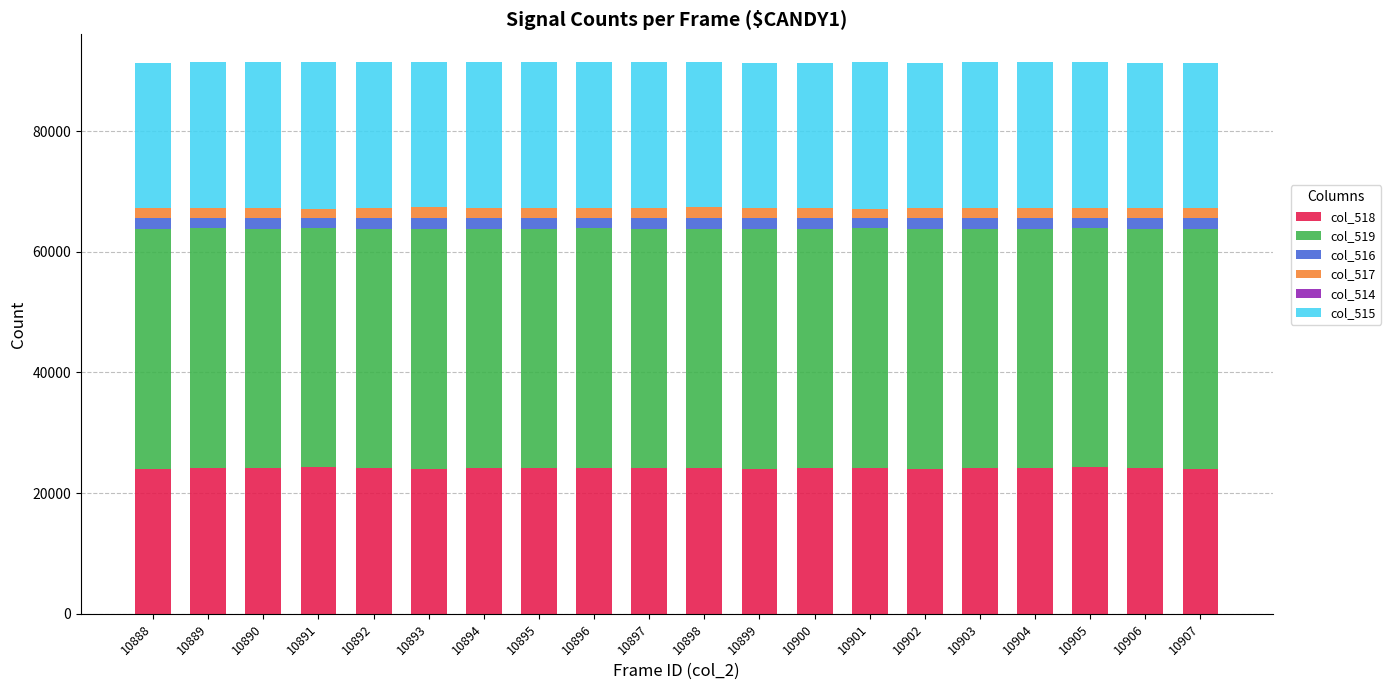

True or false: col_518 has a value of 24183 at 10896.

True